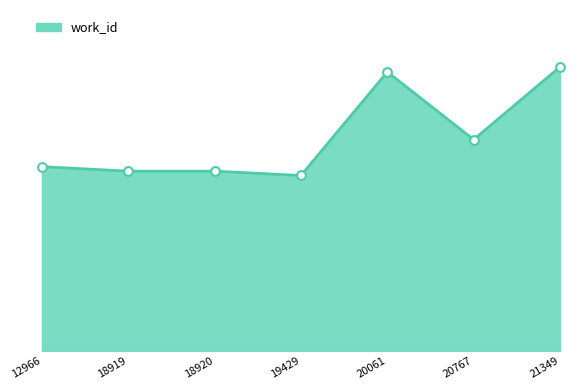

Is this an area chart (filled region under the line)?

Yes